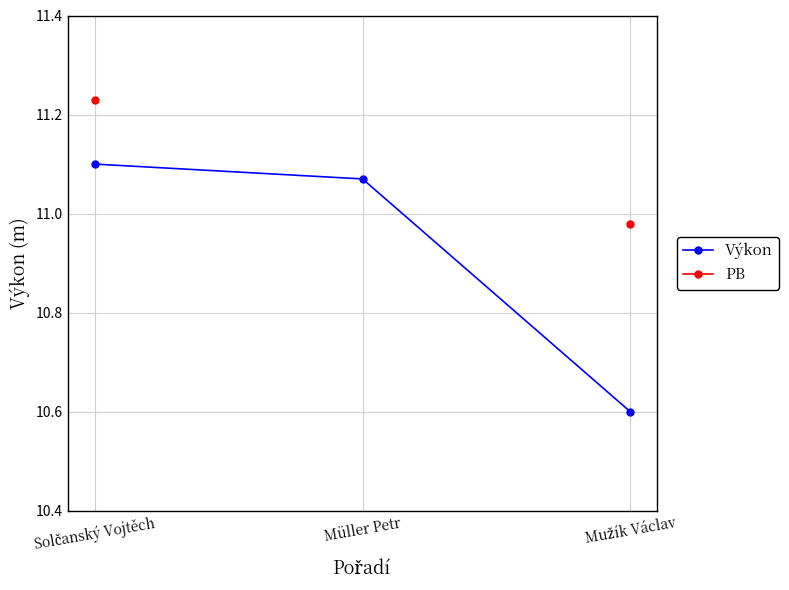

At which category does the chart reach its minimum across all series?

Mužík Václav